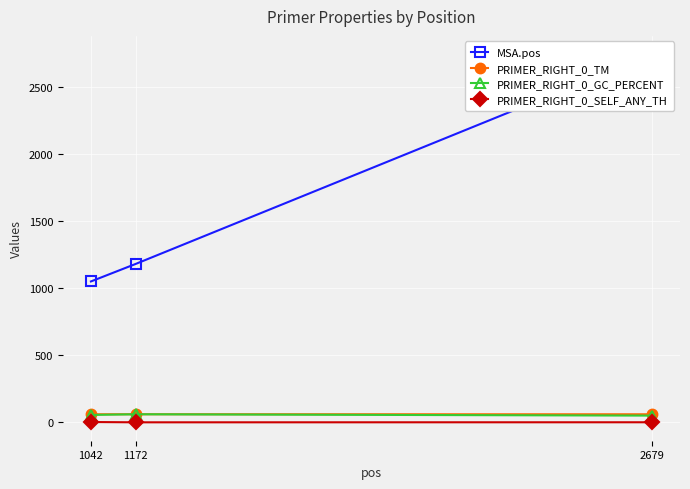

What is the sum of all PRIMER_RIGHT_0_TM values?

180.0